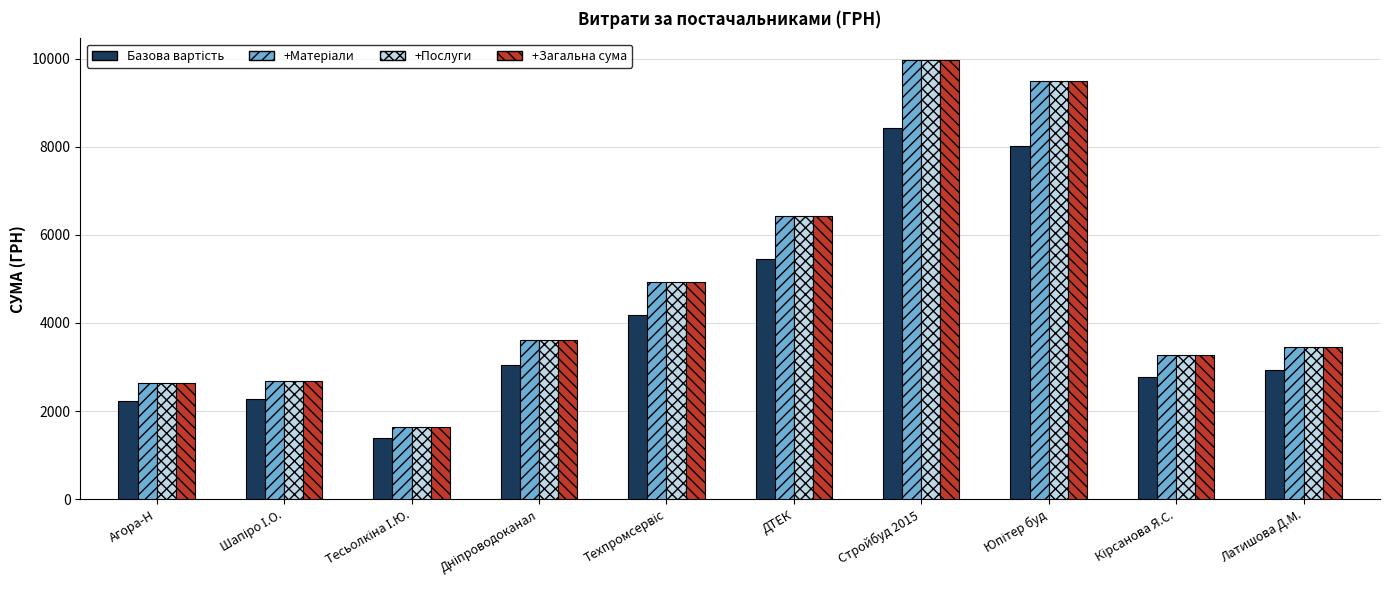

What is the difference between the highest and lowest values at Агора-Н?

406.0